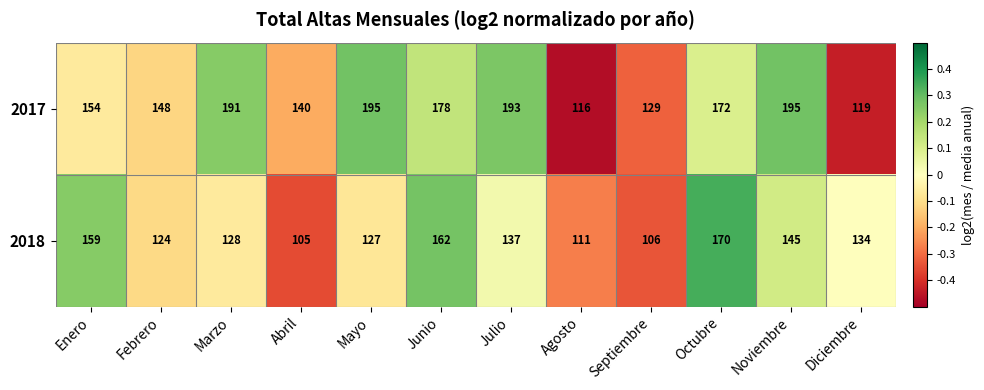

Which label corresponds to the smallest value in the chart?

Abril